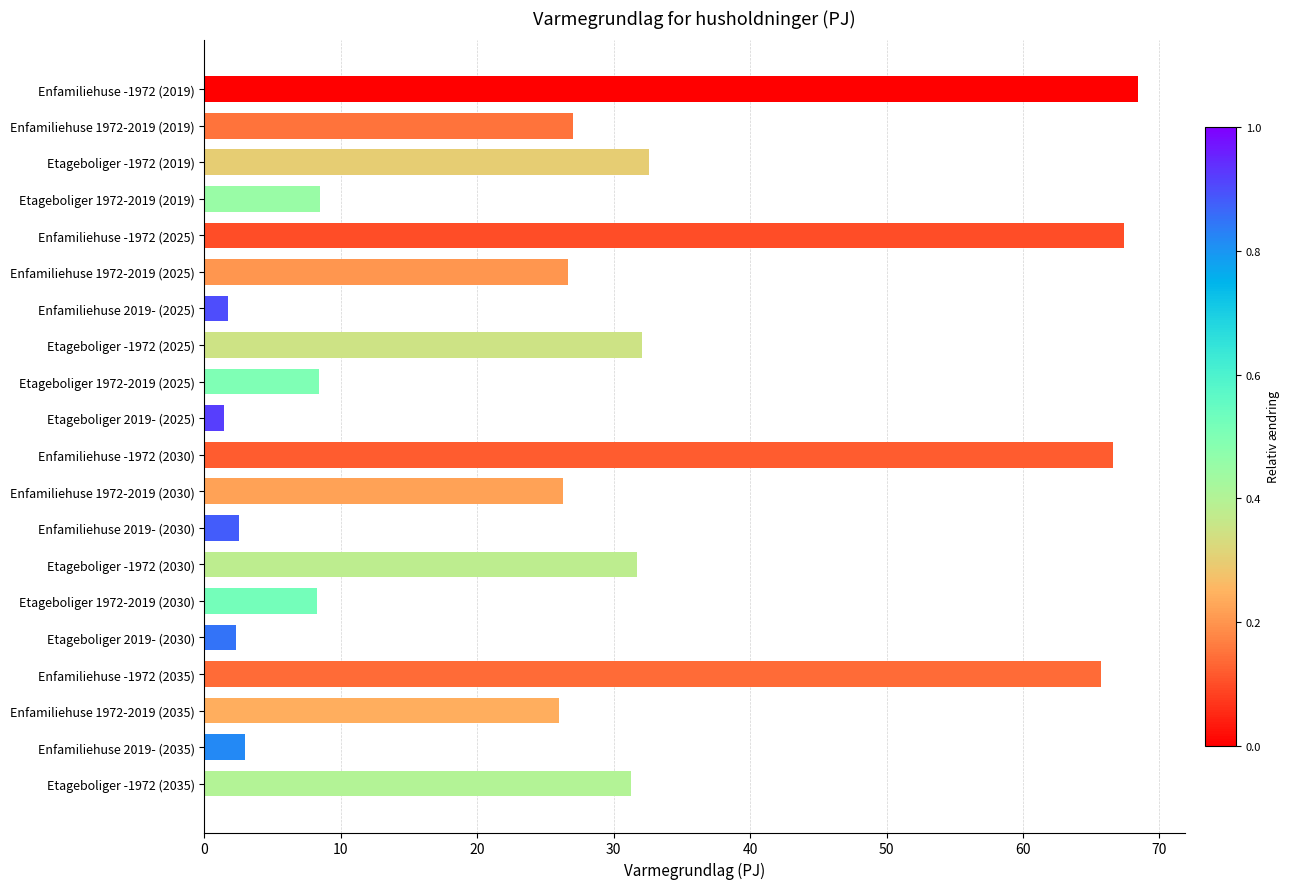

How many distinct data groups are displayed?

1